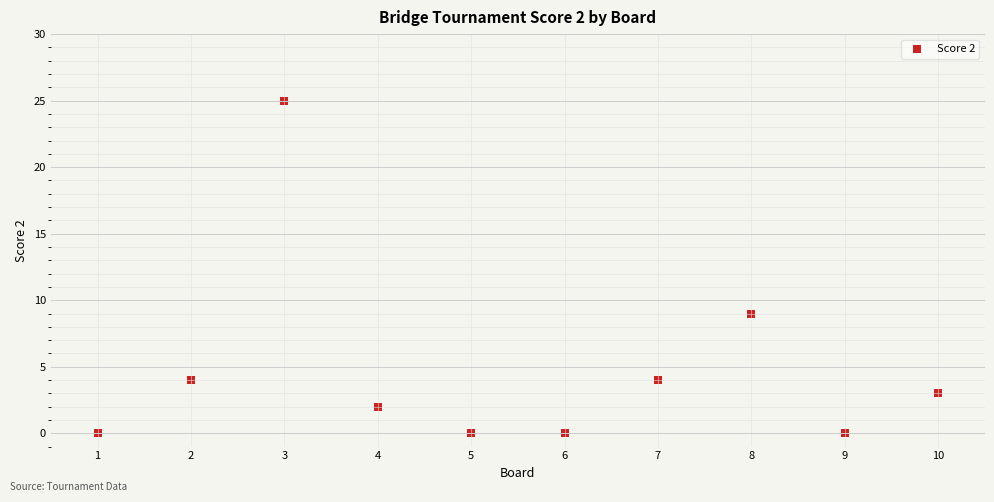

What is the range of Y values (max minus min)?

25